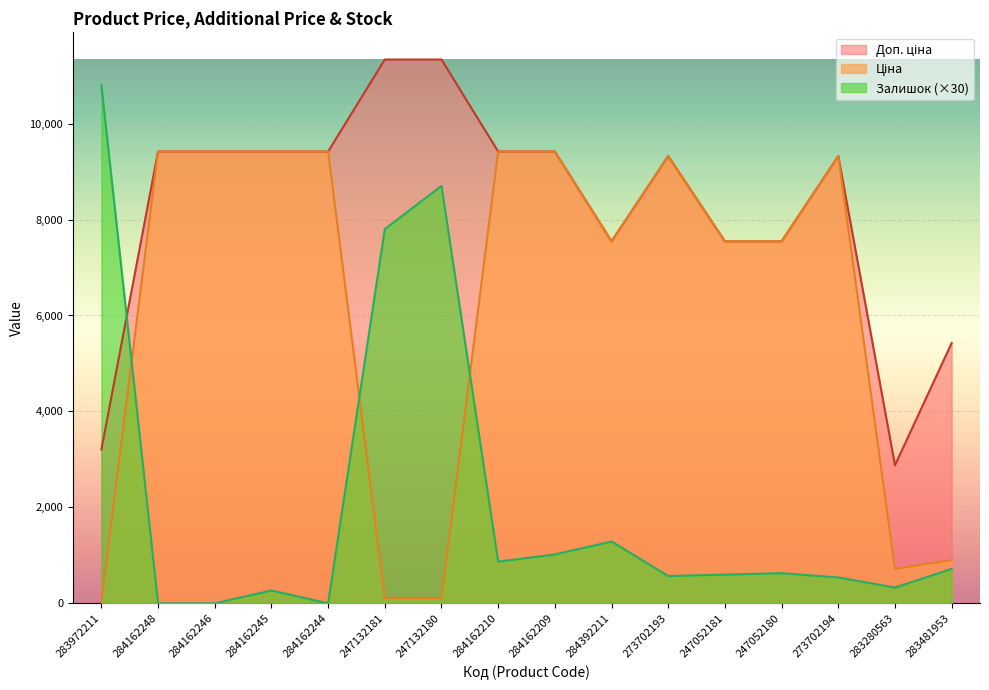

How many values in the Ціна series exceed 9321?

8